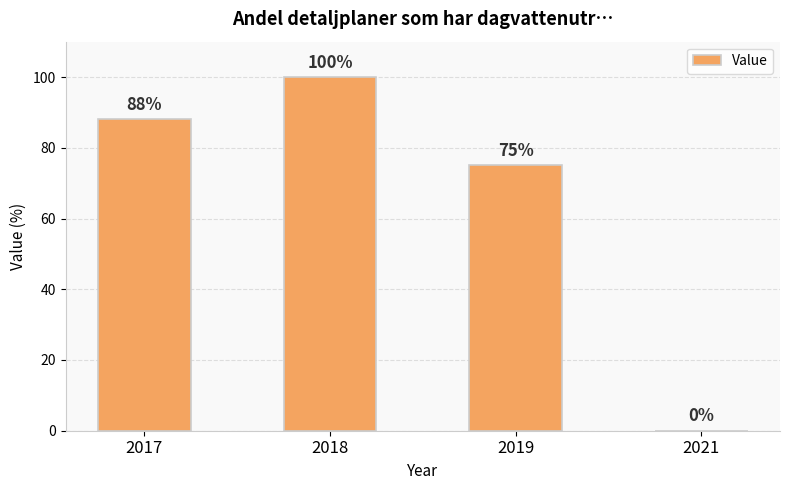

Which has a higher value, 2021 or 2017?

2017